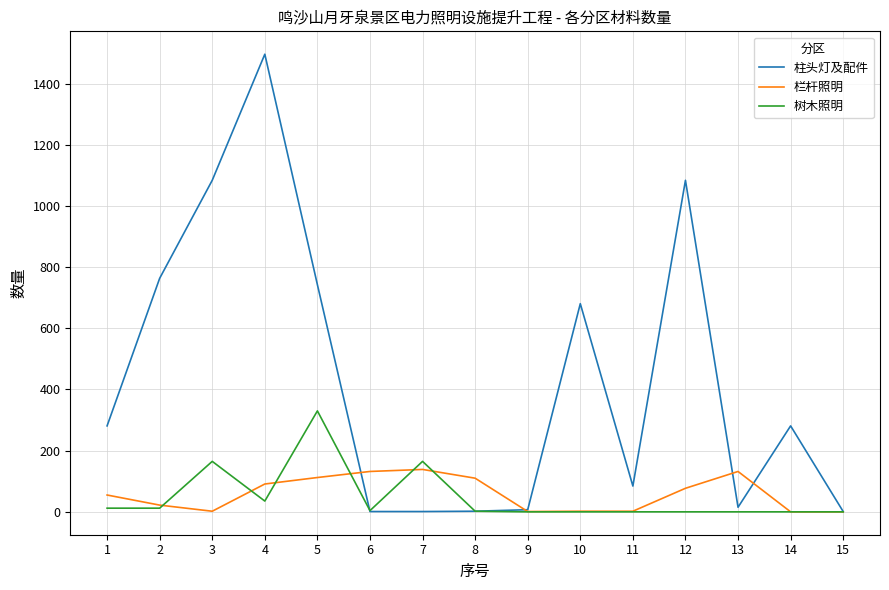

List the series in order of their peak value, highest first.

柱头灯及配件, 树木照明, 栏杆照明